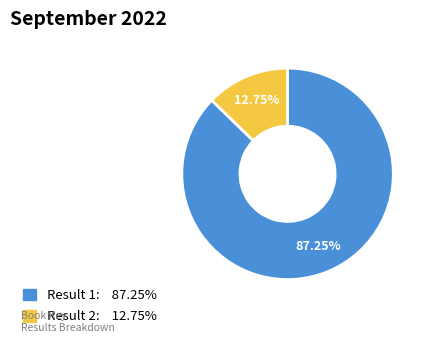

Which has a higher value, Result 2 or Result 1?

Result 1